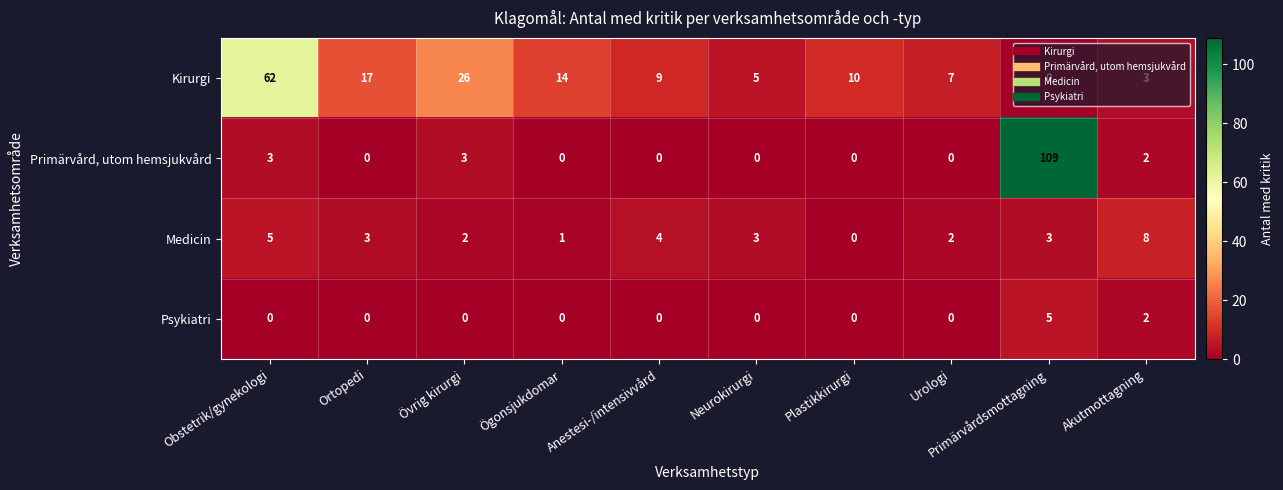

True or false: Kirurgi has a value of 18 at Plastikkirurgi.

False